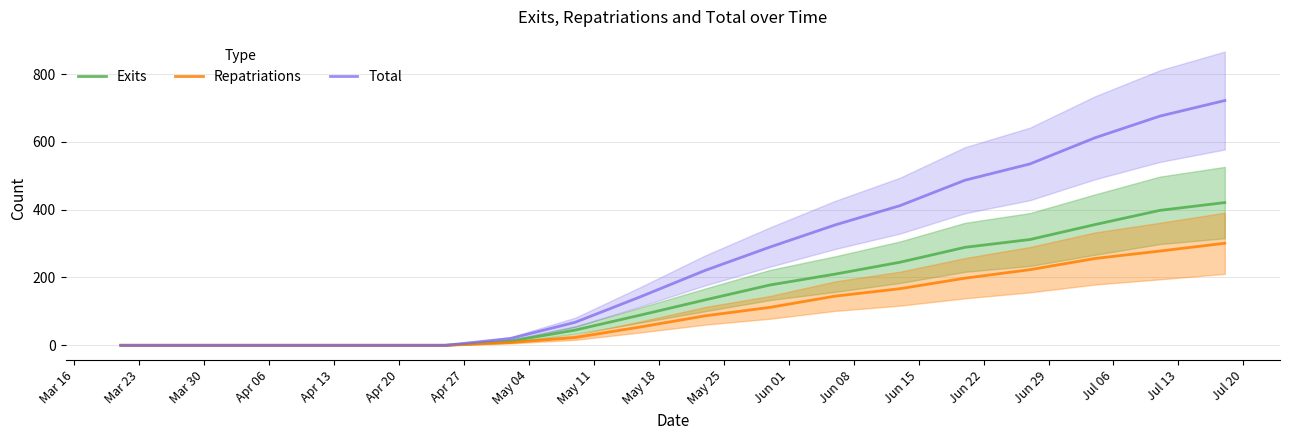

Does the chart display data point markers on the line(s)?

No